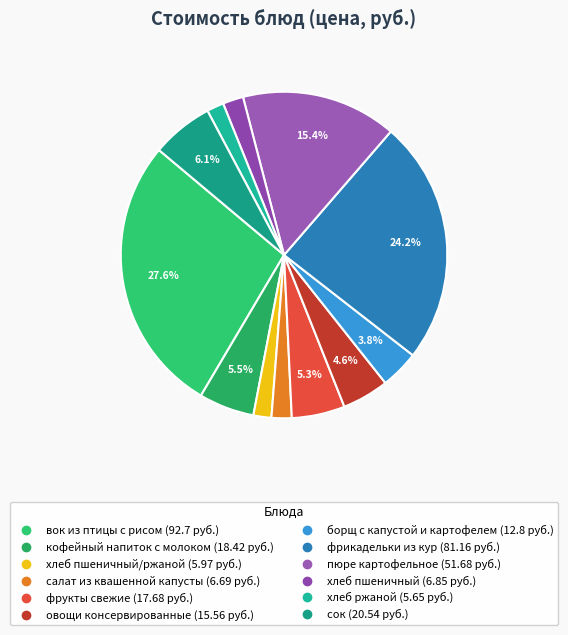

What is the smallest slice in the pie chart?

хлеб ржаной